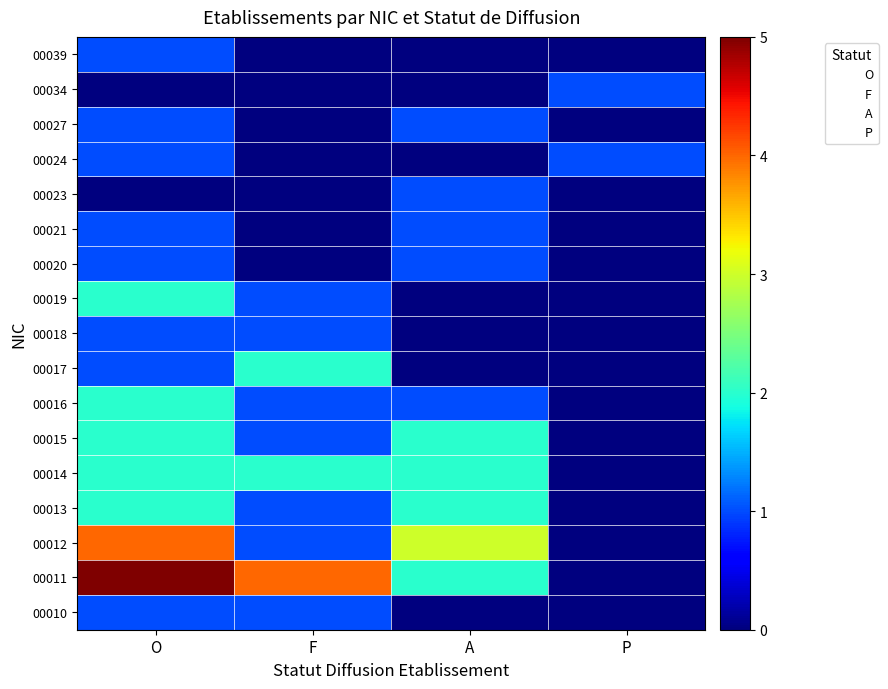

Between A and P, which series saw the biggest shift?

00012